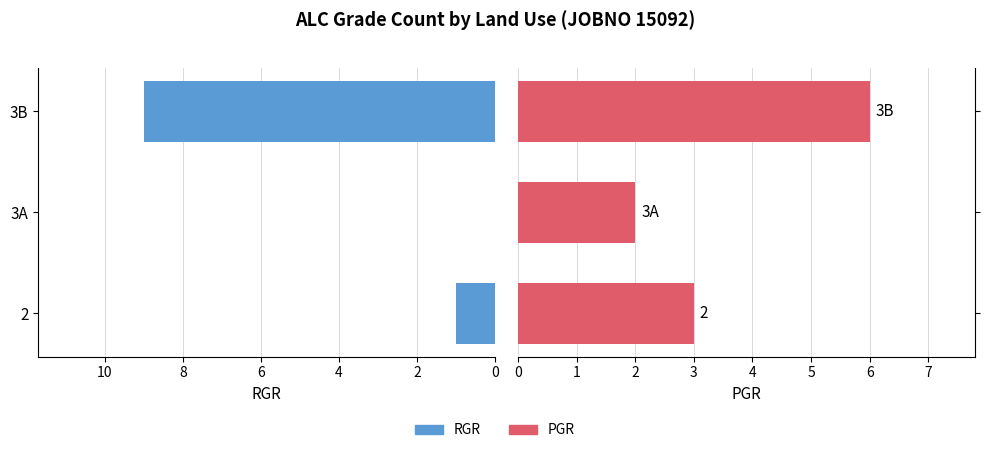

What is the difference between the maximum and minimum values in the PGR series?

4